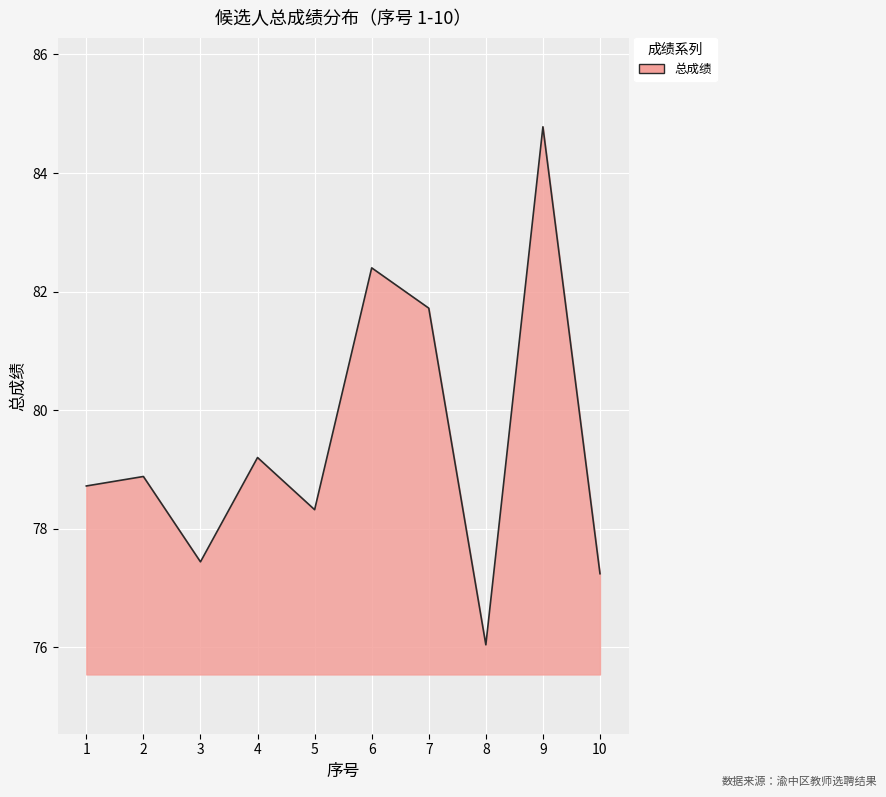

What is the approximate value at 2?

78.9